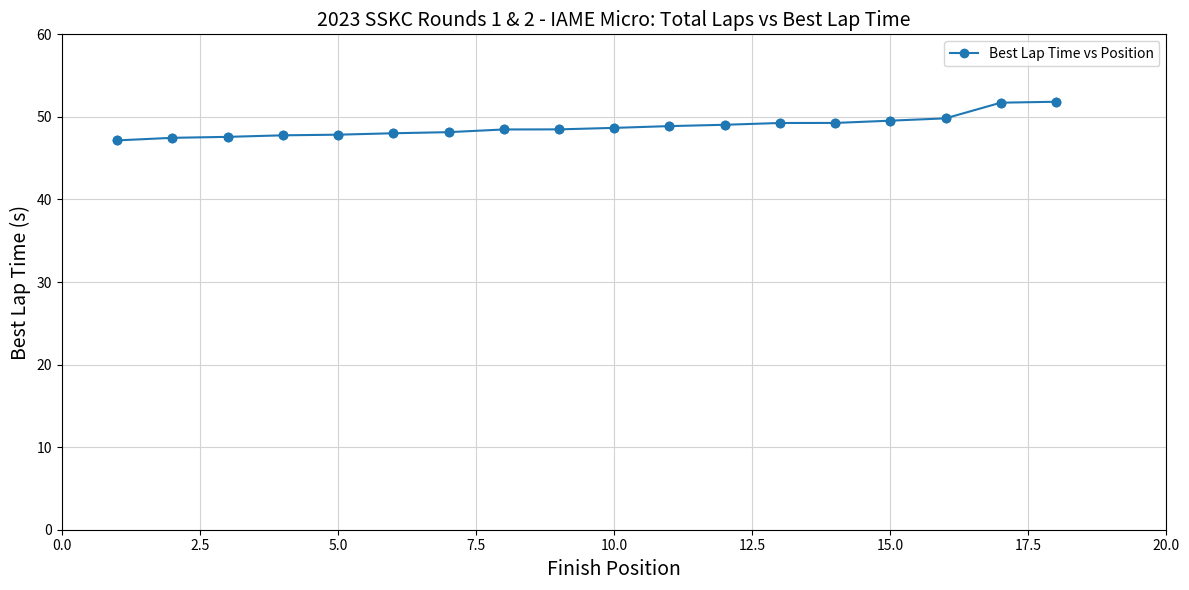

What is the greatest value displayed?

51.8